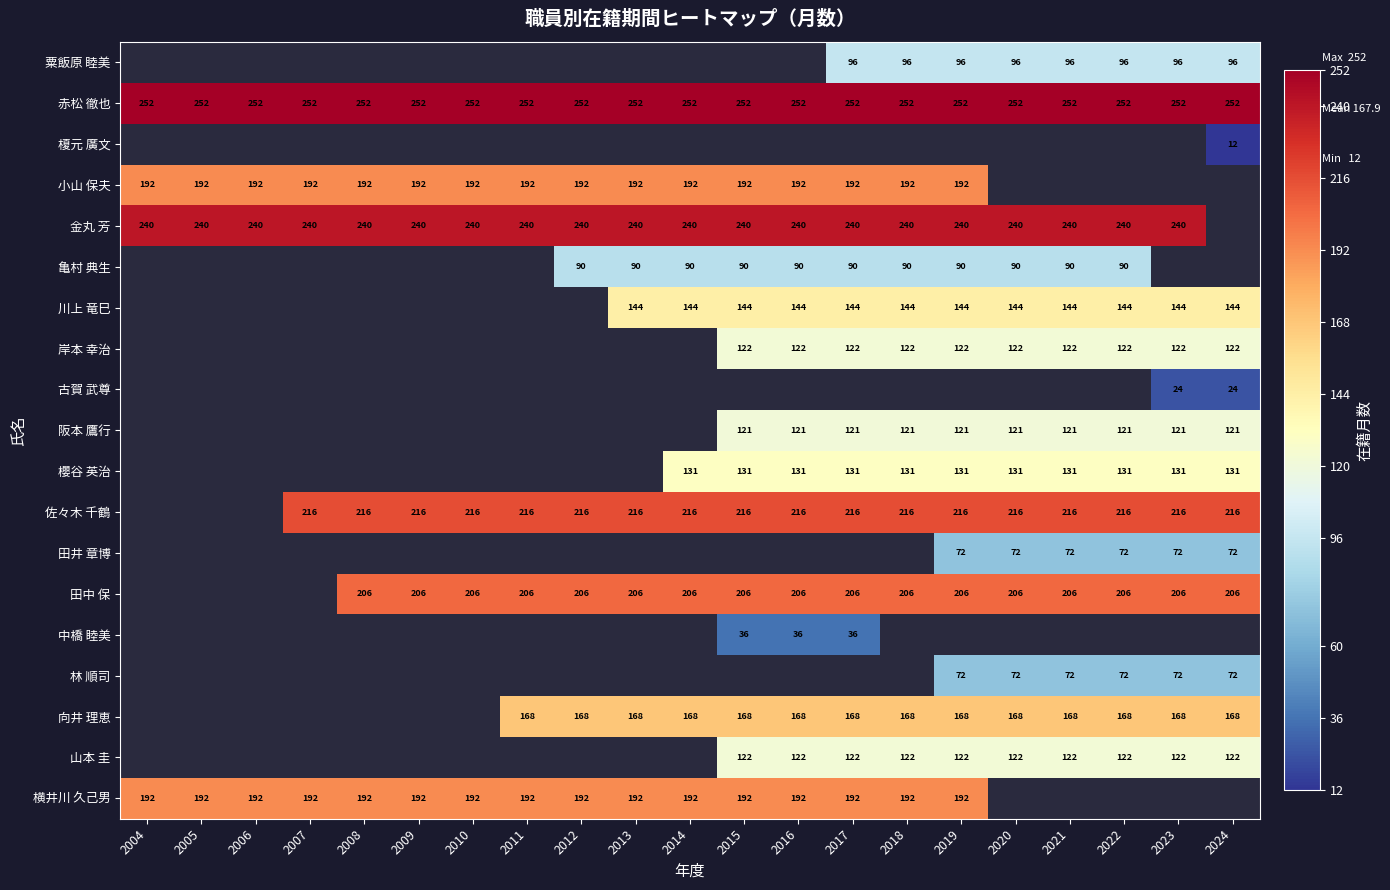

What is the approximate value of 赤松 徹也 at 2018?

252